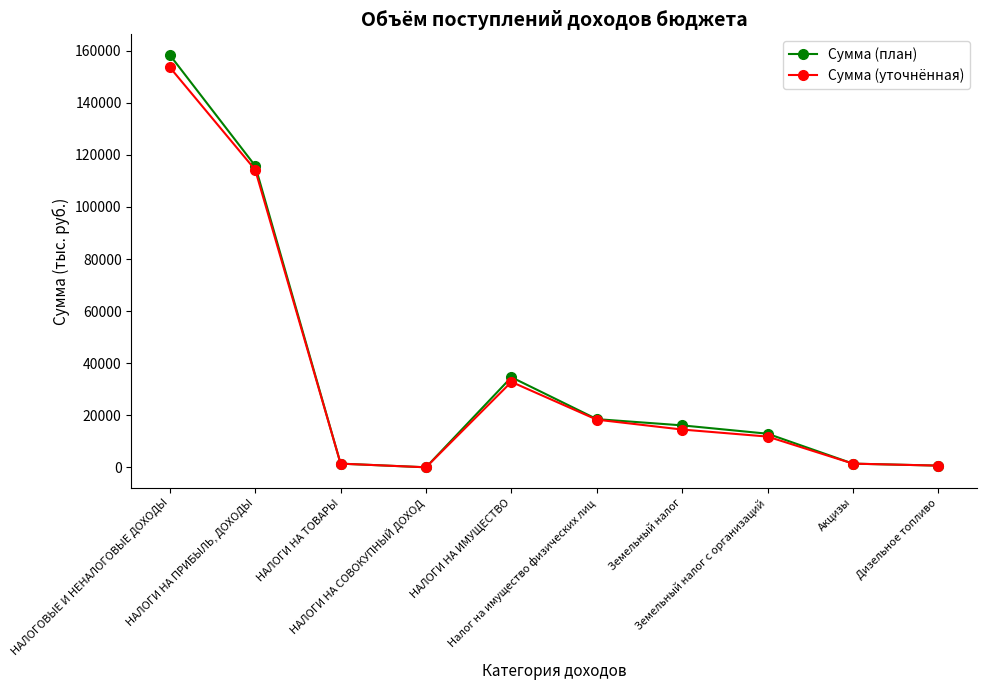

What are all the series names shown in the legend?

Сумма (план), Сумма (уточнённая)